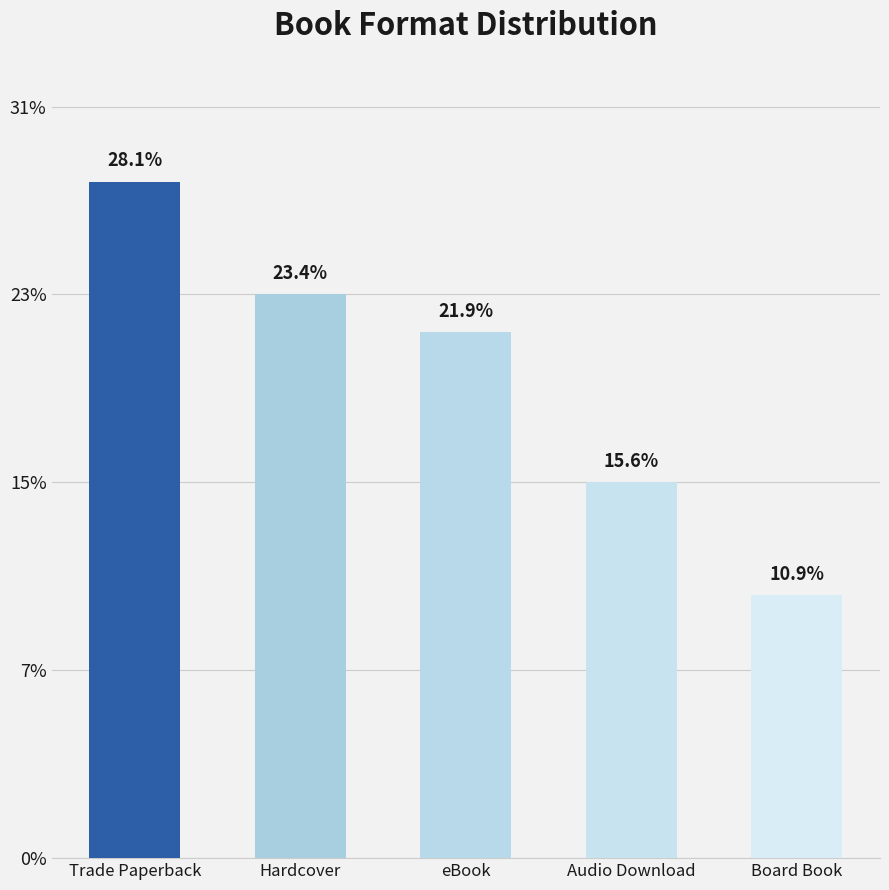

Are the bars horizontal?

No